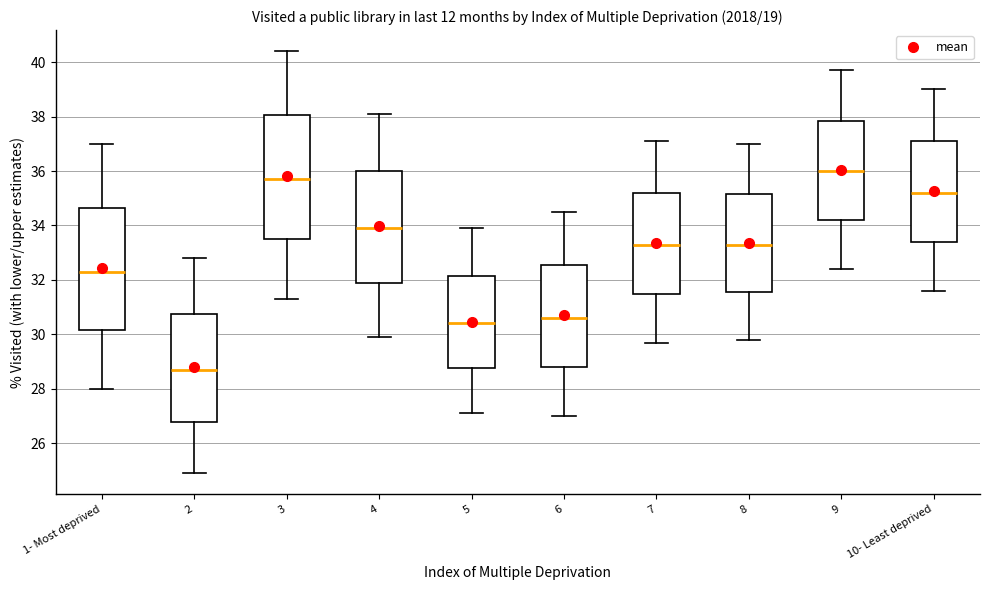

Where does the median line of the box for 7 sit on the y-axis? The values are not printed on the chart, so give them approximately, as read against the axis.

33.4